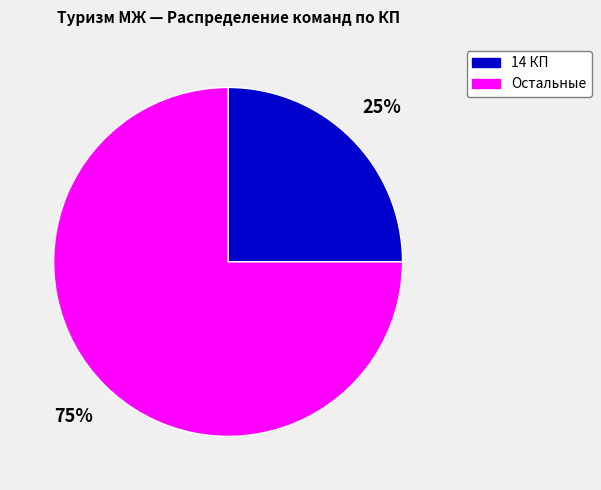

How many segments does this pie chart have?

2